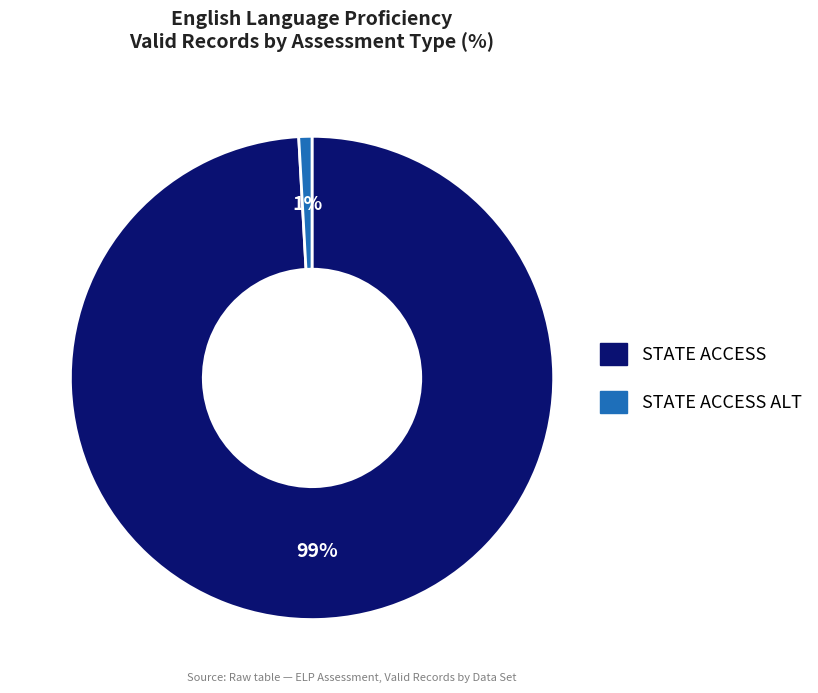

Which slice is the largest?

STATE ACCESS